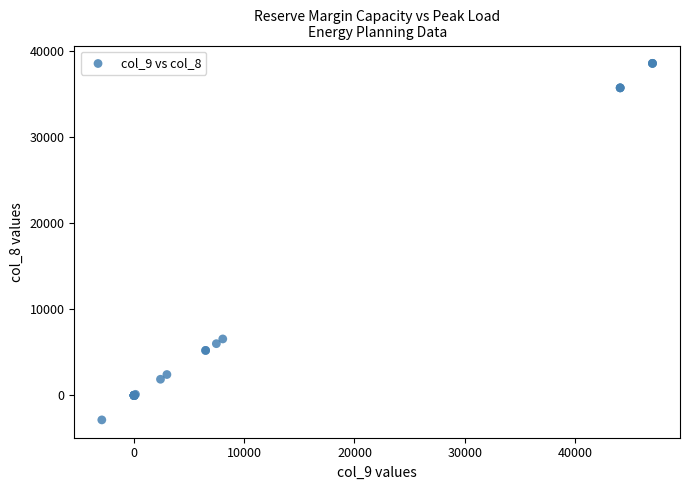

What Y value in the scatter plot is closest to 17864?

6560.0